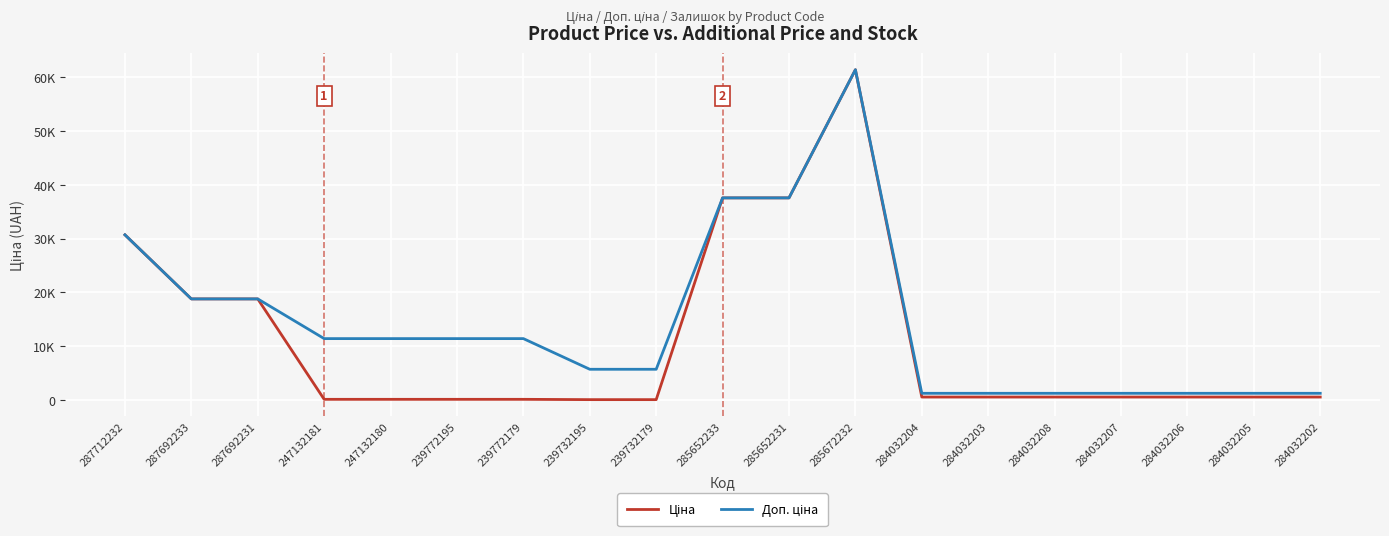

The value of Доп. ціна at 239772195 is 16592.6. True or false?

False